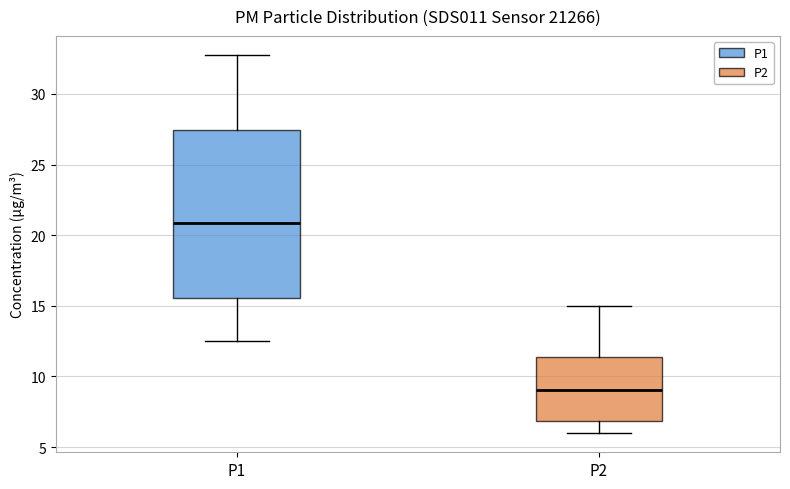

Which box's median line is the lowest?

P2